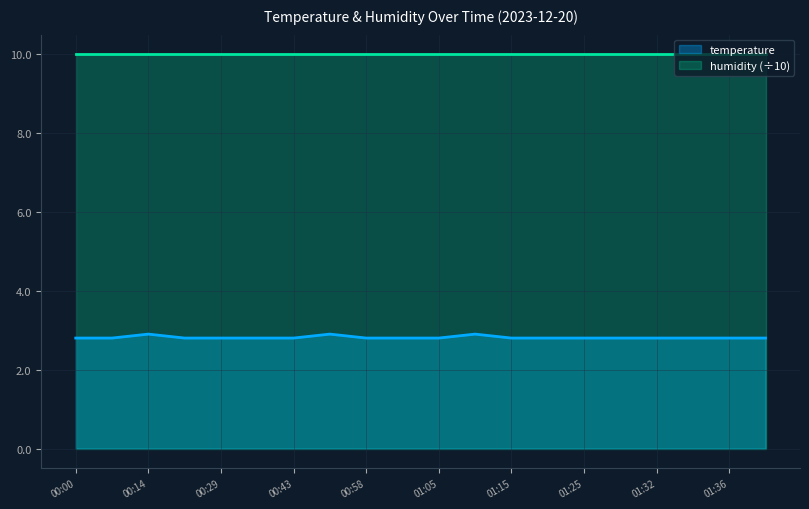

Which category has the highest value across all series?

00:14